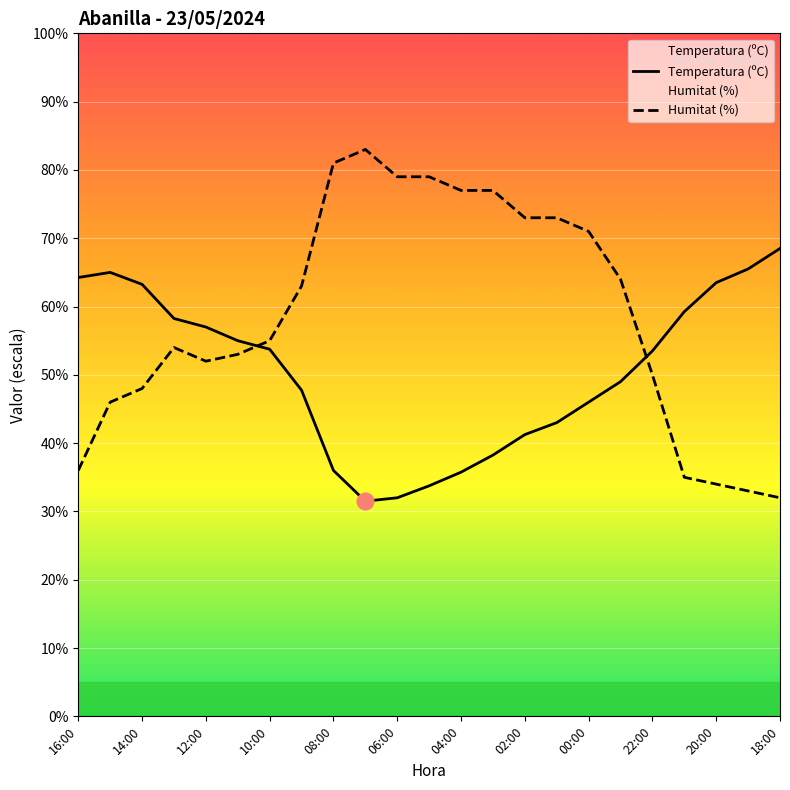

Which series changed the most between 10:00 and 00:00?

Humitat (%)